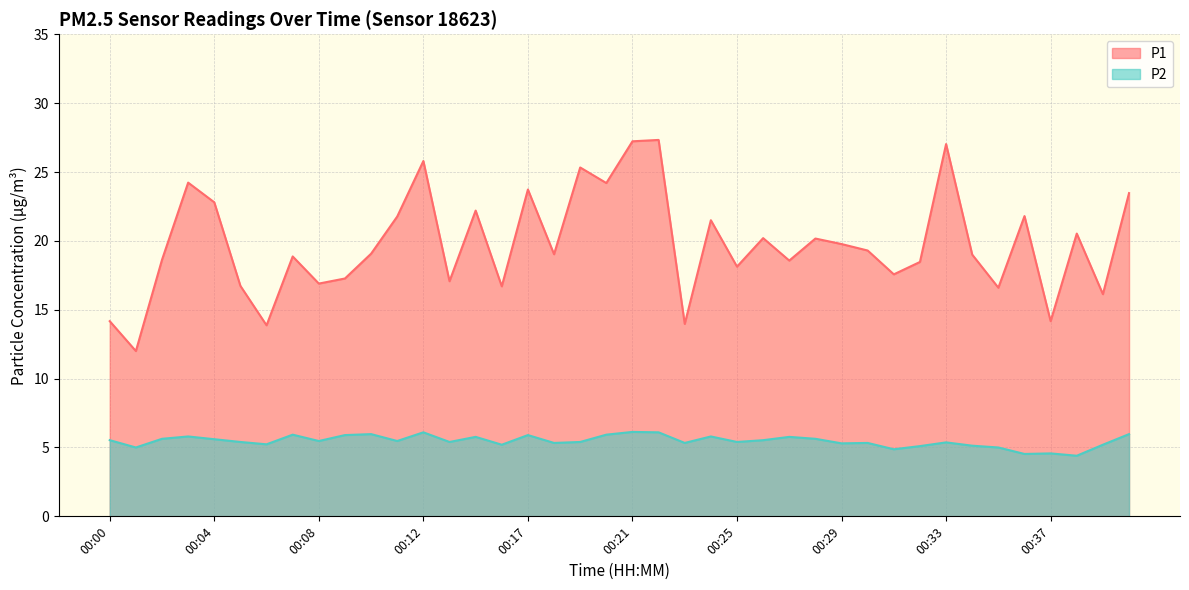

The value of P1 at 00:33 is 46.5. True or false?

False